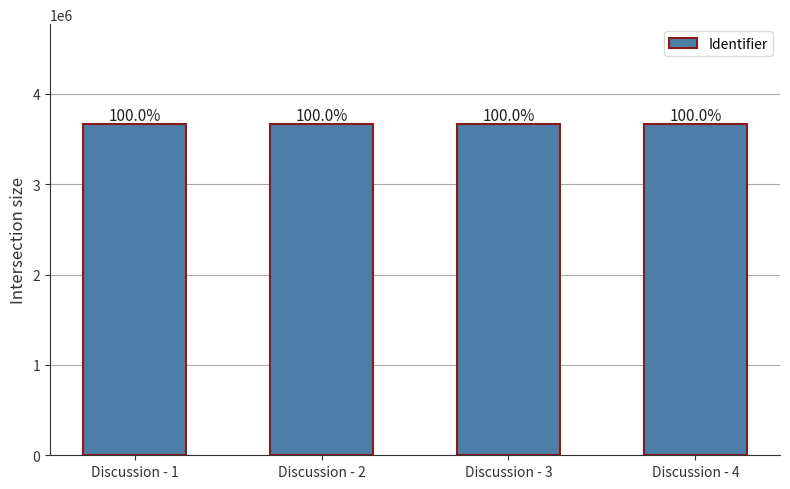

Are the bars horizontal?

No